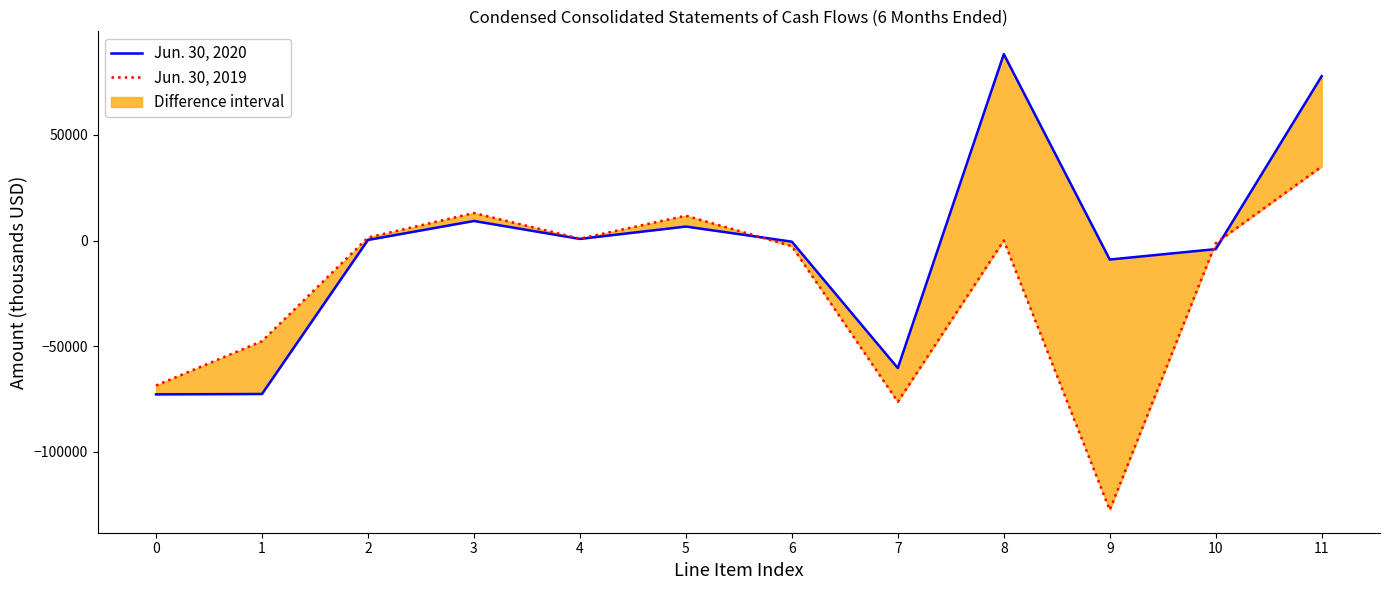

Is the value of Jun. 30, 2020 at 1 greater than the value of Jun. 30, 2019 at 7?

Yes